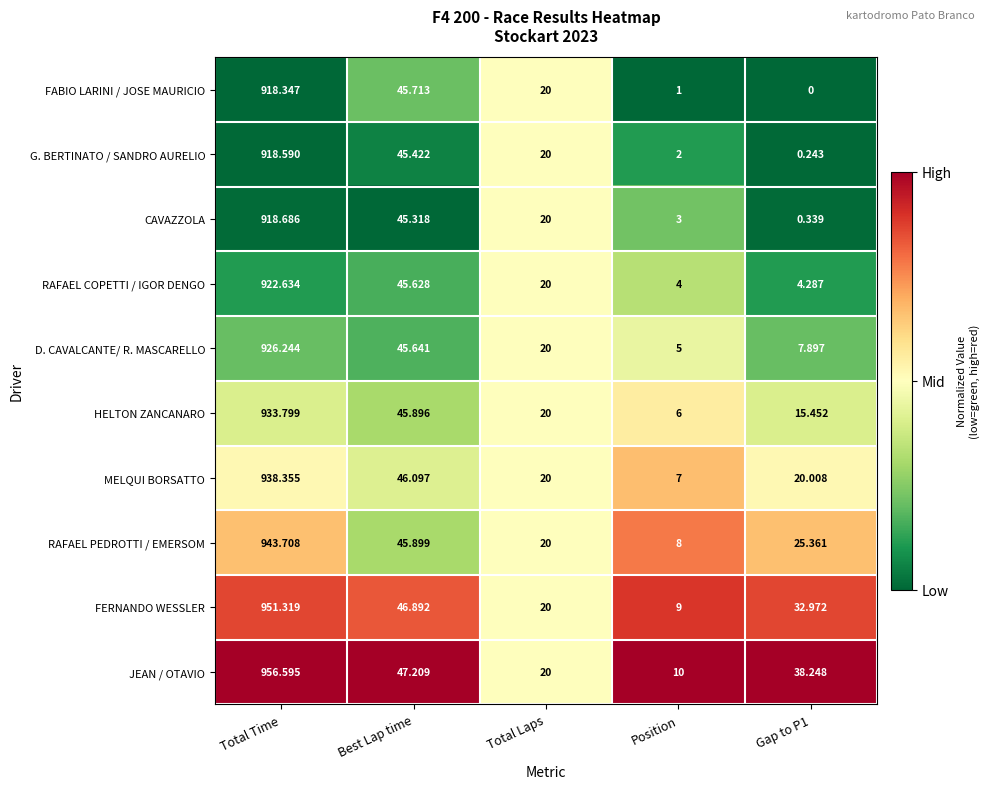

At which label is FERNANDO WESSLER closest to 480?

Best Lap time